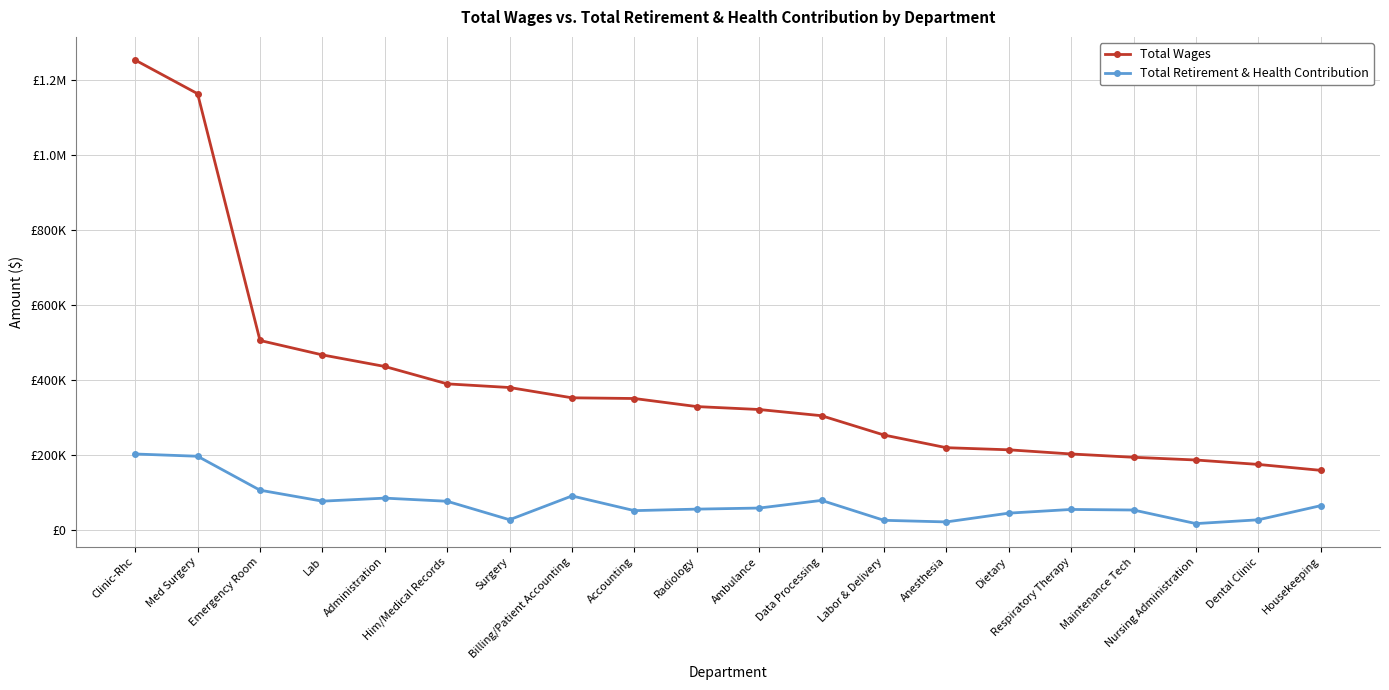

Reading left to right, extract all data points from this chart.

Total Wages: Clinic-Rhc=1252781	Med Surgery=1162981	Emergency Room=504749	Lab=466224	Administration=435361	Him/Medical Records=388977	Surgery=379224	Billing/Patient Accounting=351779	Accounting=349915	Radiology=328388	Ambulance=320563	Data Processing=303999	Labor & Delivery=252536	Anesthesia=218702	Dietary=213074	Respiratory Therapy=201948	Maintenance Tech=193122	Nursing Administration=185862	Dental Clinic=174046	Housekeeping=158266
Total Retirement & Health Contribution: Clinic-Rhc=201884	Med Surgery=195874	Emergency Room=105345	Lab=76061	Administration=84165	Him/Medical Records=75789	Surgery=26495	Billing/Patient Accounting=90001	Accounting=50778	Radiology=54821	Ambulance=57683	Data Processing=78125	Labor & Delivery=25003	Anesthesia=20671	Dietary=44111	Respiratory Therapy=53963	Maintenance Tech=52444	Nursing Administration=16204	Dental Clinic=26367	Housekeeping=64054